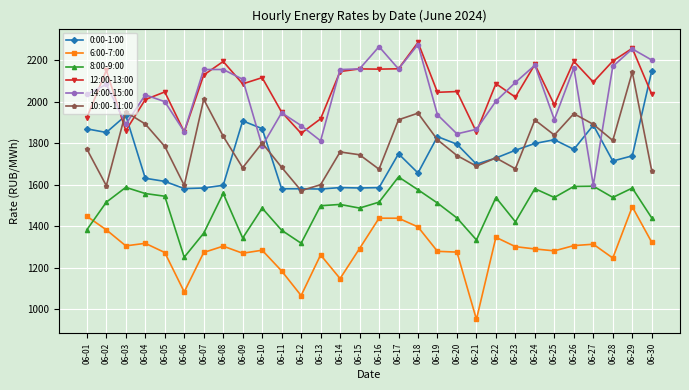

Which series has the widest spread of values?

14:00-15:00